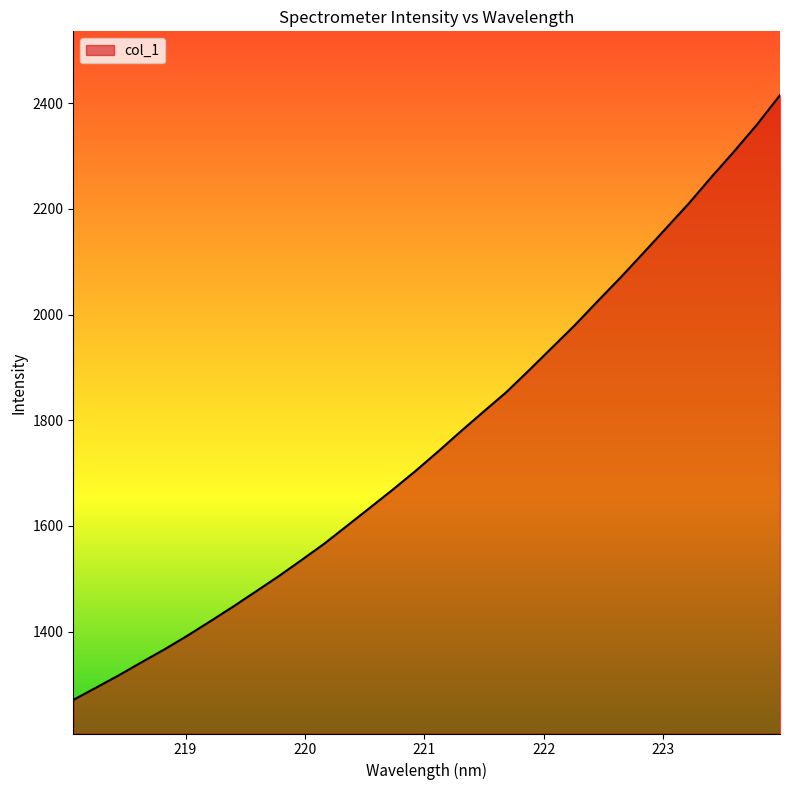

What is the difference between the second highest and minimum values?

1089.4